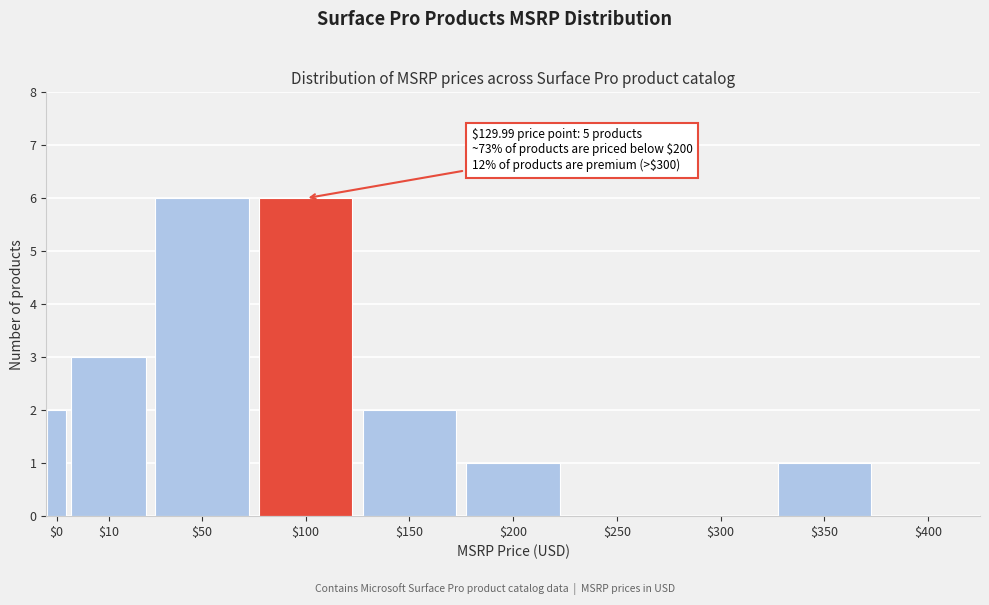

The chart shows a value of -2 at $400. True or false?

False